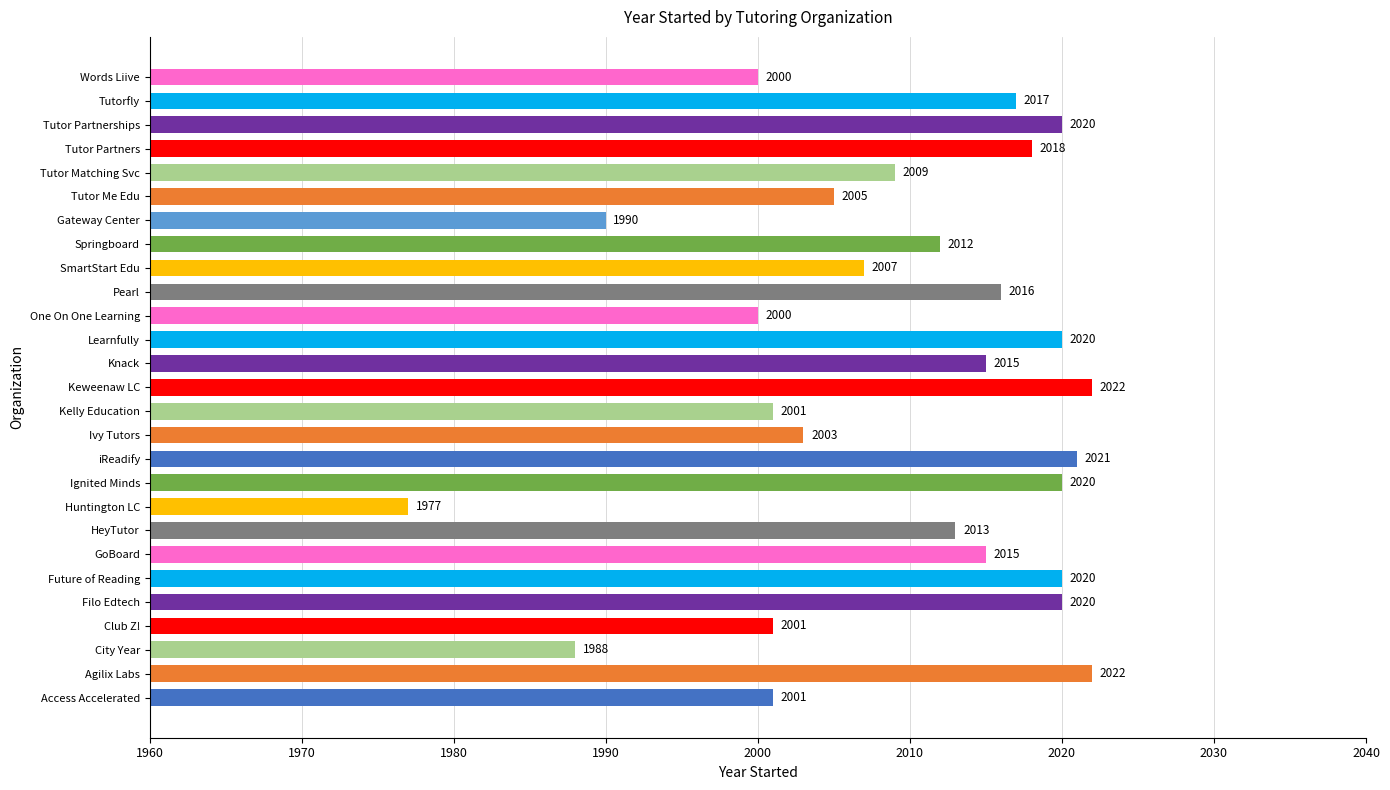

What is the sum of all values?

54253